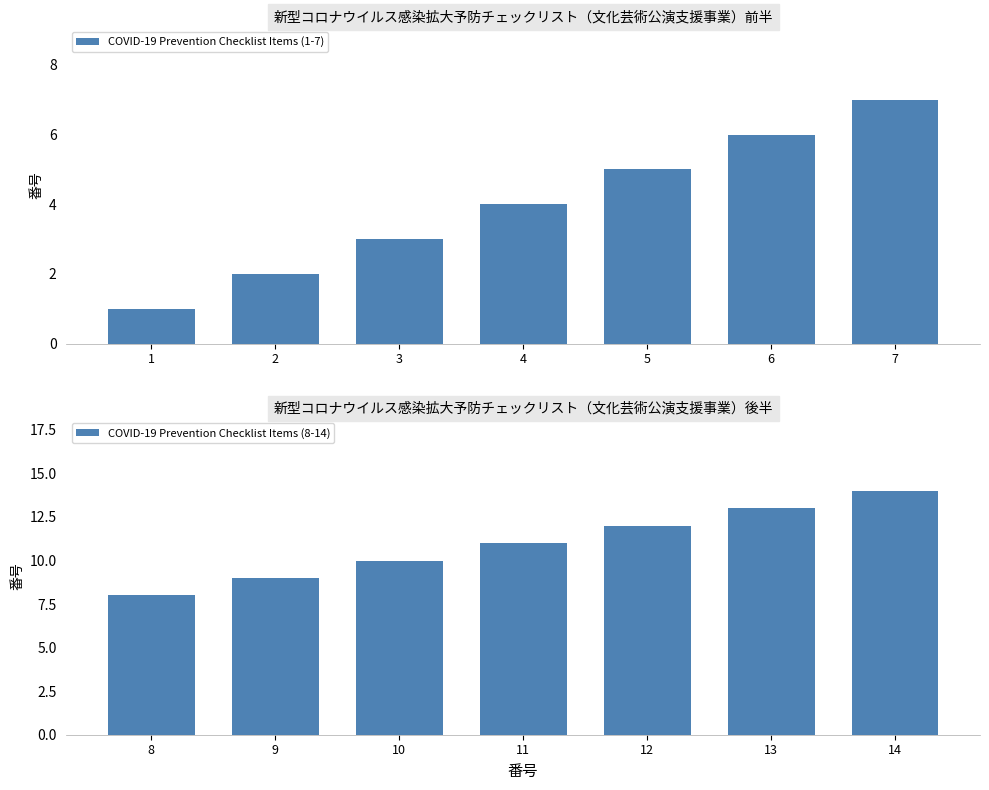

Reading left to right, list all the values displayed in this chart.

COVID-19 Prevention Checklist Items (1-7): 1	2	3	4	5	6	7
COVID-19 Prevention Checklist Items (8-14): 8	9	10	11	12	13	14